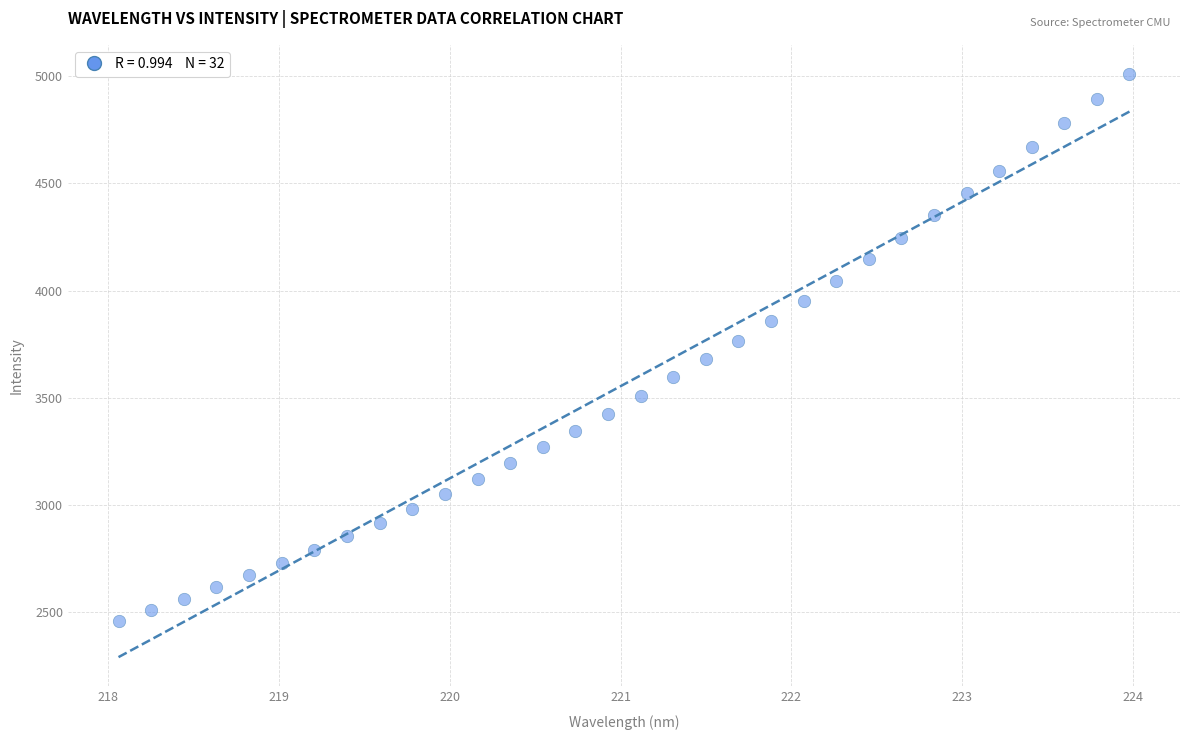

What is the range of Y values (max minus min)?

2549.6